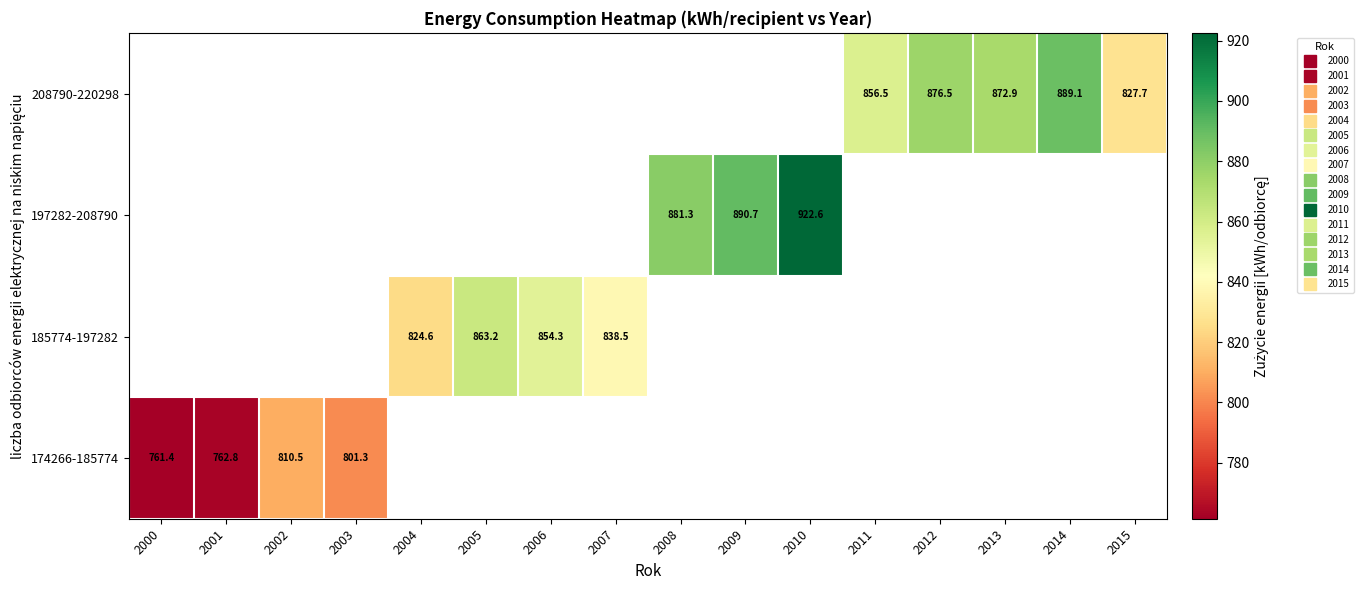

The 197282-208790 series shows 890.7 at 2009. True or false?

True